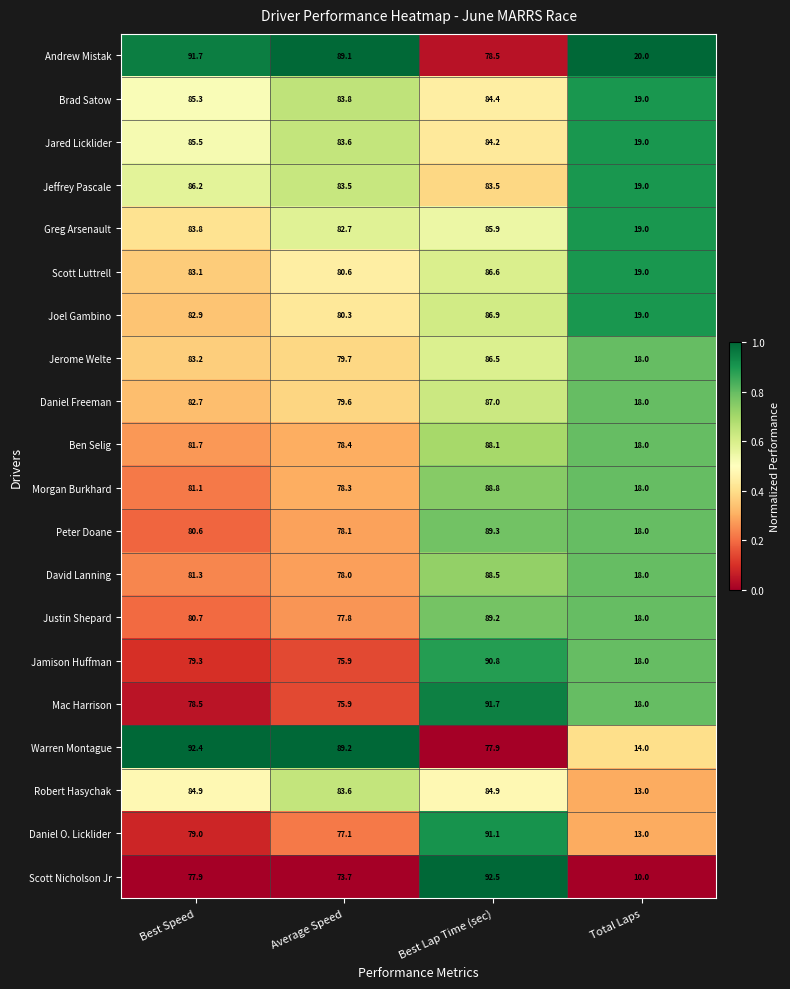

Between Best Lap Time (sec) and Total Laps, which series saw the biggest shift?

Scott Nicholson Jr